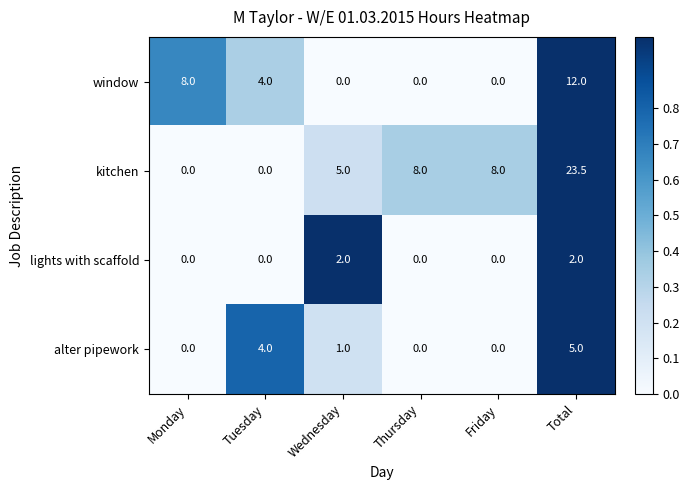

What is the total value across all series at Monday?

8.0